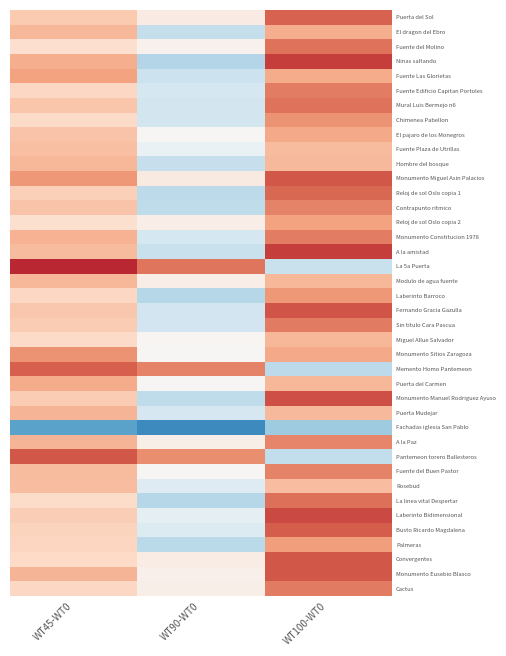

Reading left to right, extract all data points from this chart.

Puerta del Sol: WT45-WT0=0.3	WT90-WT0=0.1	WT100-WT0=0.6
El dragon del Ebro: WT45-WT0=0.3	WT90-WT0=-0.2	WT100-WT0=0.4
Fuente del Molino: WT45-WT0=0.2	WT90-WT0=0.0	WT100-WT0=0.5
Ninas saltando: WT45-WT0=0.4	WT90-WT0=-0.3	WT100-WT0=0.7
Fuente Las Glorietas: WT45-WT0=0.4	WT90-WT0=-0.2	WT100-WT0=0.4
Fuente Edificio Capitan Portoles: WT45-WT0=0.2	WT90-WT0=-0.2	WT100-WT0=0.5
Mural Luis Bermejo n6: WT45-WT0=0.3	WT90-WT0=-0.2	WT100-WT0=0.5
Chimenea Pabellon: WT45-WT0=0.2	WT90-WT0=-0.2	WT100-WT0=0.4
El pajaro de los Monegros: WT45-WT0=0.3	WT90-WT0=0.0	WT100-WT0=0.4
Fuente Plaza de Utrillas: WT45-WT0=0.3	WT90-WT0=-0.1	WT100-WT0=0.3
Hombre del bosque: WT45-WT0=0.3	WT90-WT0=-0.2	WT100-WT0=0.3
Monumento Miguel Asin Palacios: WT45-WT0=0.4	WT90-WT0=0.1	WT100-WT0=0.6
Reloj de sol Oslo copia 1: WT45-WT0=0.2	WT90-WT0=-0.3	WT100-WT0=0.6
Contrapunto ritmico: WT45-WT0=0.3	WT90-WT0=-0.3	WT100-WT0=0.5
Reloj de sol Oslo copia 2: WT45-WT0=0.2	WT90-WT0=0.1	WT100-WT0=0.4
Monumento Constitucion 1978: WT45-WT0=0.3	WT90-WT0=-0.2	WT100-WT0=0.5
A la amistad: WT45-WT0=0.3	WT90-WT0=-0.2	WT100-WT0=0.7
La 5a Puerta: WT45-WT0=0.8	WT90-WT0=0.5	WT100-WT0=-0.2
Modulo de agua fuente: WT45-WT0=0.3	WT90-WT0=0.1	WT100-WT0=0.3
Laberinto Barroco: WT45-WT0=0.2	WT90-WT0=-0.3	WT100-WT0=0.4
Fernando Gracia Gazulla: WT45-WT0=0.3	WT90-WT0=-0.2	WT100-WT0=0.6
Sin titulo Cara Pascua: WT45-WT0=0.3	WT90-WT0=-0.2	WT100-WT0=0.5
Miguel Allue Salvador: WT45-WT0=0.2	WT90-WT0=0.0	WT100-WT0=0.3
Monumento Sitios Zaragoza: WT45-WT0=0.4	WT90-WT0=0.0	WT100-WT0=0.4
Memento Homo Pantemeon: WT45-WT0=0.6	WT90-WT0=0.5	WT100-WT0=-0.3
Puerta del Carmen: WT45-WT0=0.4	WT90-WT0=0.0	WT100-WT0=0.3
Monumento Manuel Rodriguez Ayuso: WT45-WT0=0.3	WT90-WT0=-0.3	WT100-WT0=0.6
Puerta Mudejar: WT45-WT0=0.3	WT90-WT0=-0.2	WT100-WT0=0.3
Fachadas iglesia San Pablo: WT45-WT0=-0.5	WT90-WT0=-0.6	WT100-WT0=-0.4
A la Paz: WT45-WT0=0.3	WT90-WT0=0.1	WT100-WT0=0.5
Pantemeon torero Ballesteros: WT45-WT0=0.6	WT90-WT0=0.5	WT100-WT0=-0.2
Fuente del Buen Pastor: WT45-WT0=0.3	WT90-WT0=0.0	WT100-WT0=0.5
Rosebud: WT45-WT0=0.3	WT90-WT0=-0.1	WT100-WT0=0.3
La linea vital Despertar: WT45-WT0=0.2	WT90-WT0=-0.3	WT100-WT0=0.6
Laberinto Bidimensional: WT45-WT0=0.2	WT90-WT0=-0.1	WT100-WT0=0.7
Busto Ricardo Magdalena: WT45-WT0=0.2	WT90-WT0=-0.1	WT100-WT0=0.6
Palmeras: WT45-WT0=0.2	WT90-WT0=-0.3	WT100-WT0=0.4
Convergentes: WT45-WT0=0.2	WT90-WT0=0.1	WT100-WT0=0.6
Monumento Eusebio Blasco: WT45-WT0=0.3	WT90-WT0=0.0	WT100-WT0=0.6
Cactus: WT45-WT0=0.2	WT90-WT0=0.1	WT100-WT0=0.5